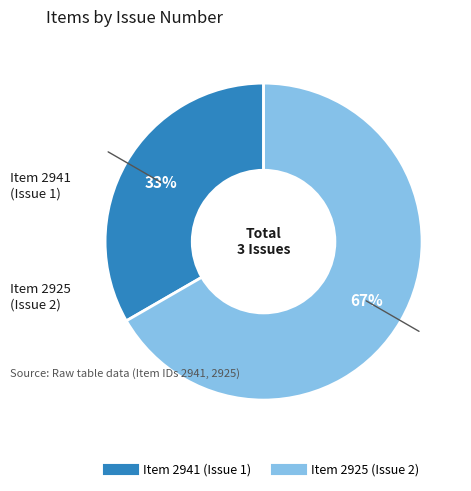

Does Item 2925 (Issue 2) represent more than half of the total?

Yes